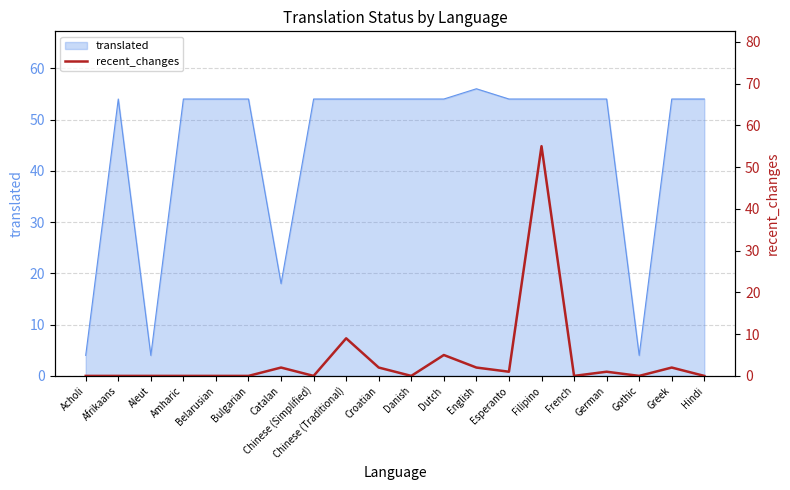

Is it true that translated equals 7 at Aleut?

False